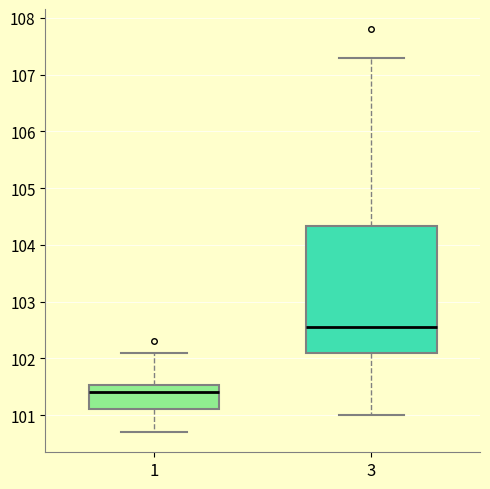

Which box's median line is the highest?

3